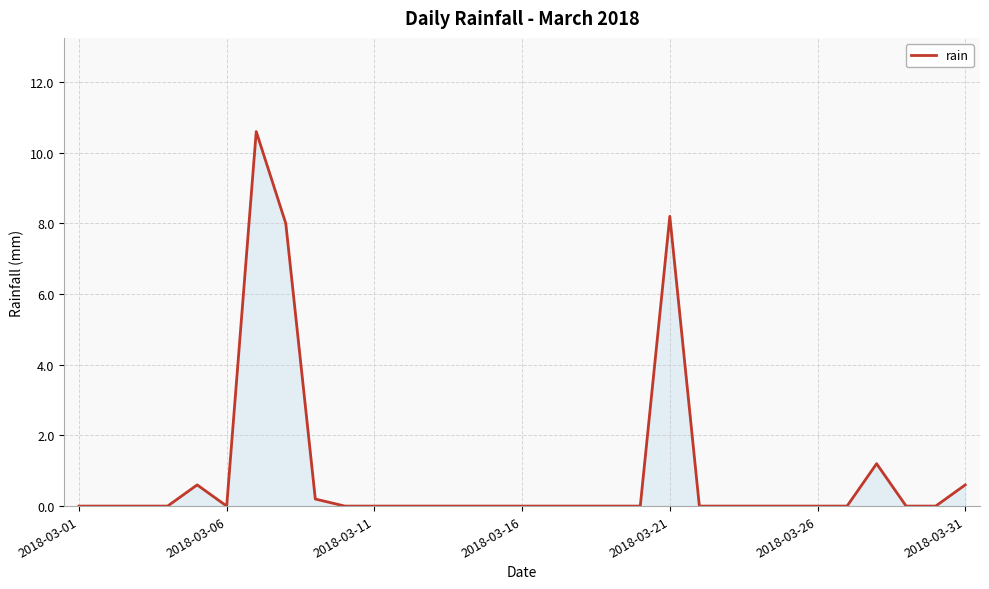

What is the difference between the maximum and minimum values?

10.6